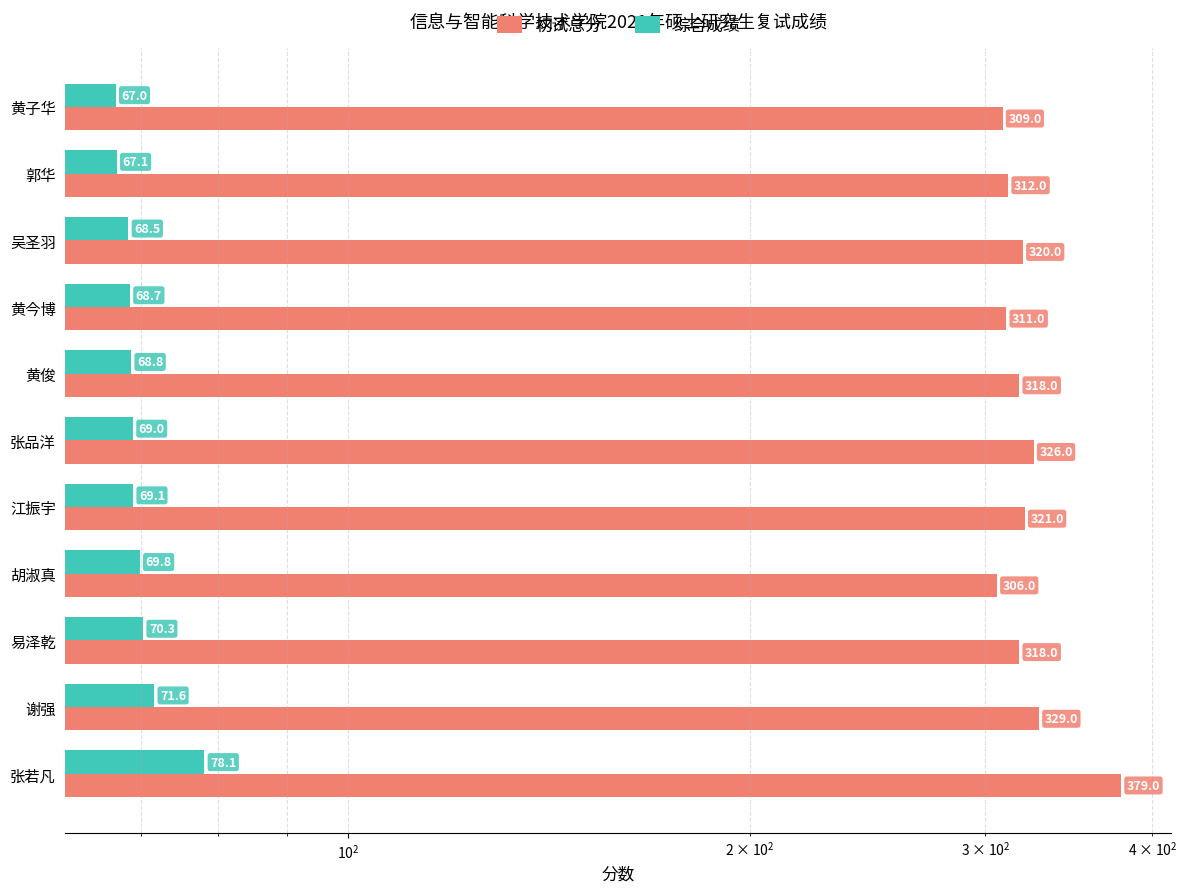

Which series has the largest total across all categories?

初试总分